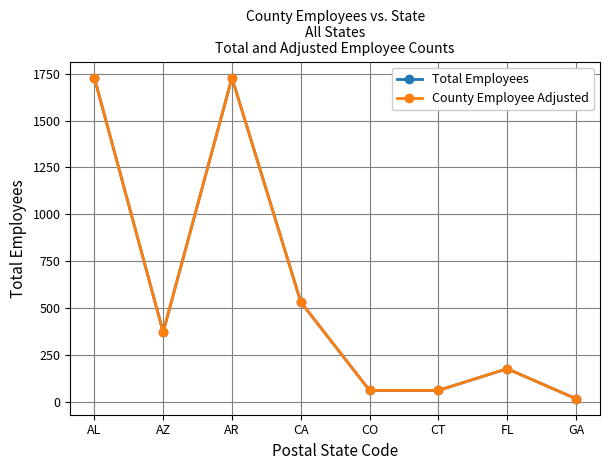

Reading left to right, extract all data points from this chart.

Total Employees: 1728.2	370.3	1728.2	531.5	59.3	59.3	175.0	15.1
County Employee Adjusted: 1728.2	370.3	1728.2	531.5	59.3	59.3	175.0	15.1